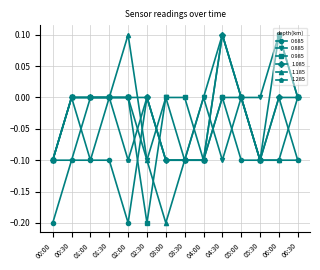

Is it true that 0.985 equals -0.1 at 04:00?

True